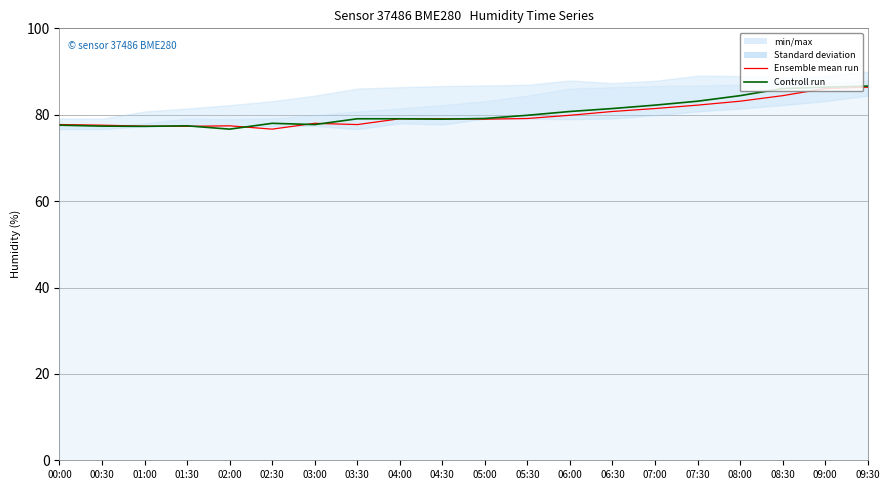

The Controll run series shows 43.9 at 00:00. True or false?

False